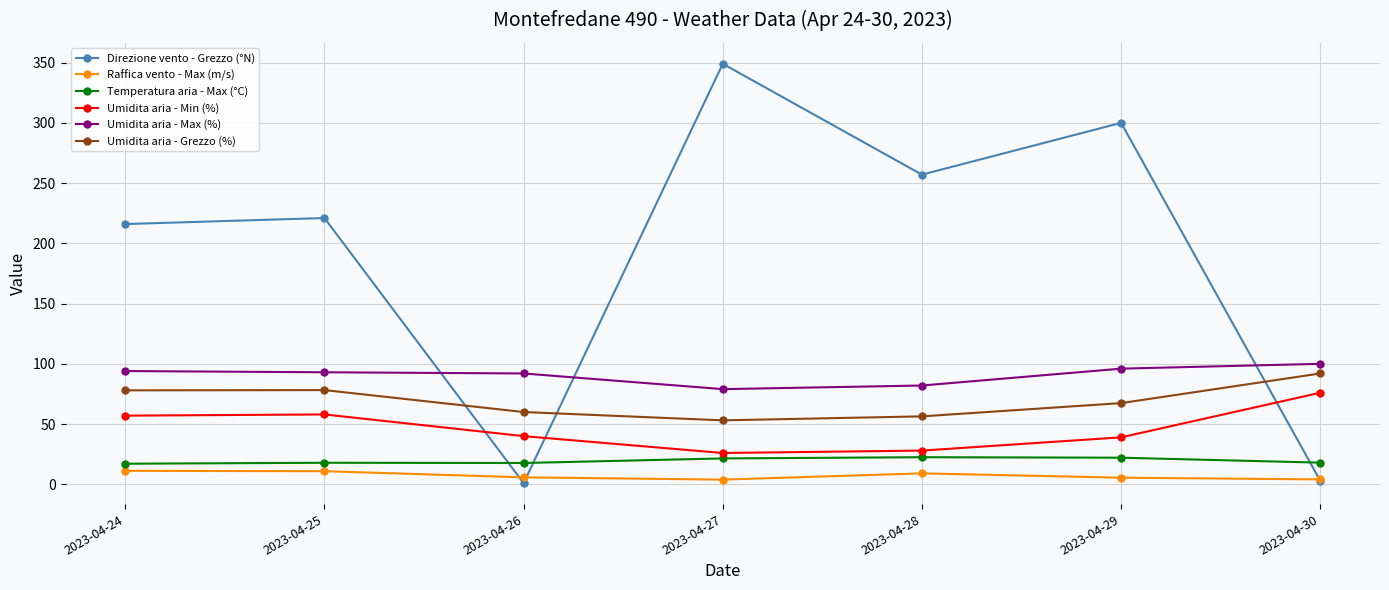

How many distinct data groups are displayed?

6